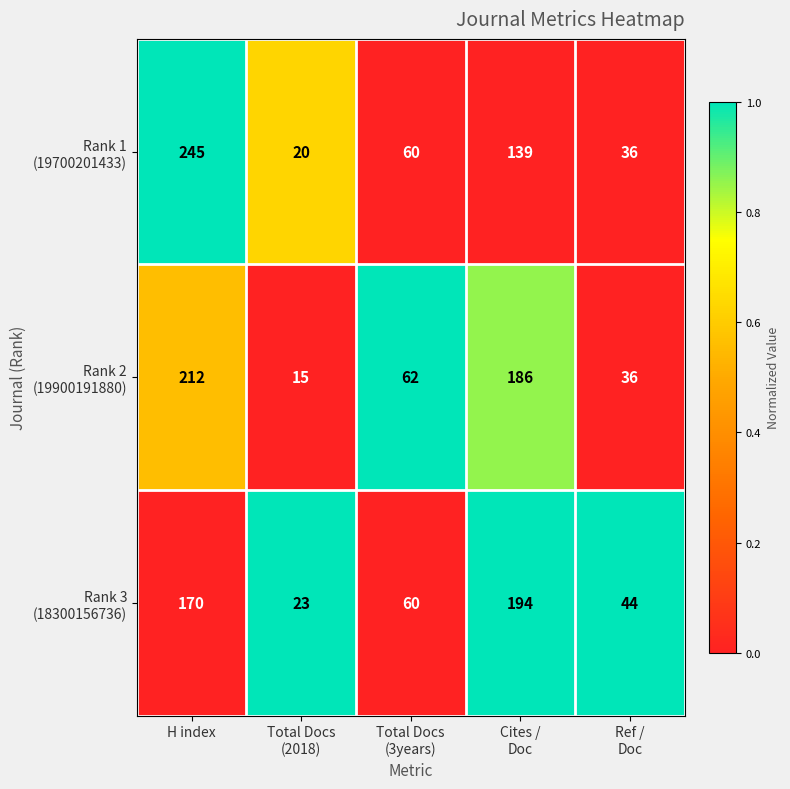

What is the minimum value shown in the chart?

15